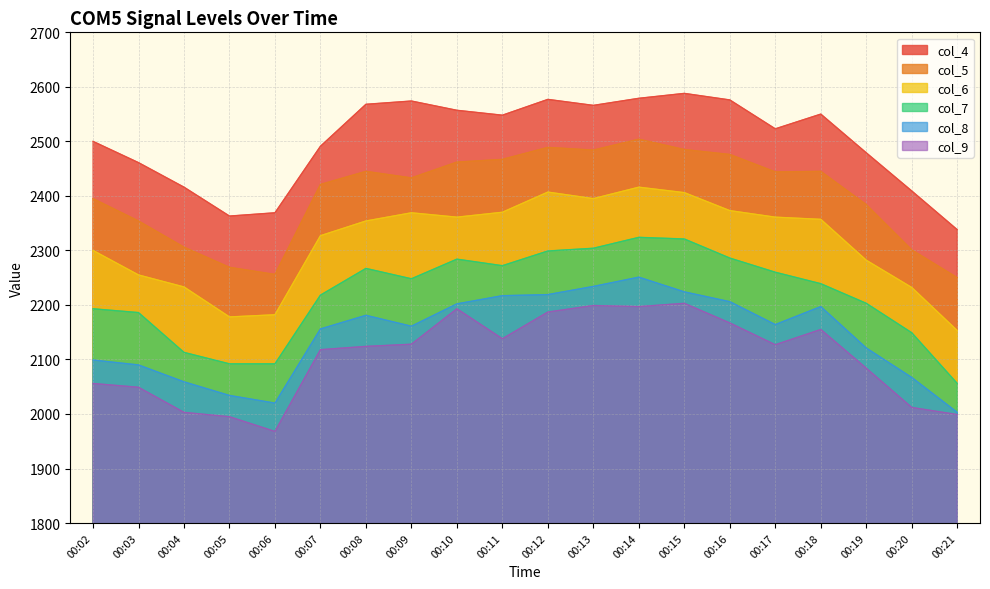

Where is the first local minimum for col_9?

00:06